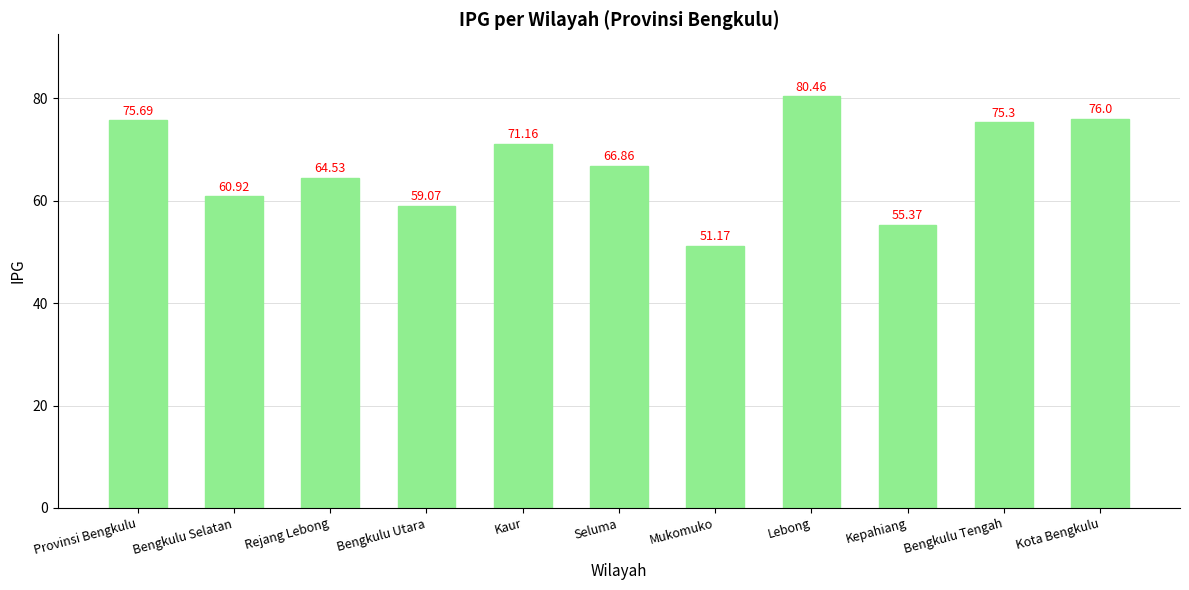

What is the maximum value shown in the chart?

80.5